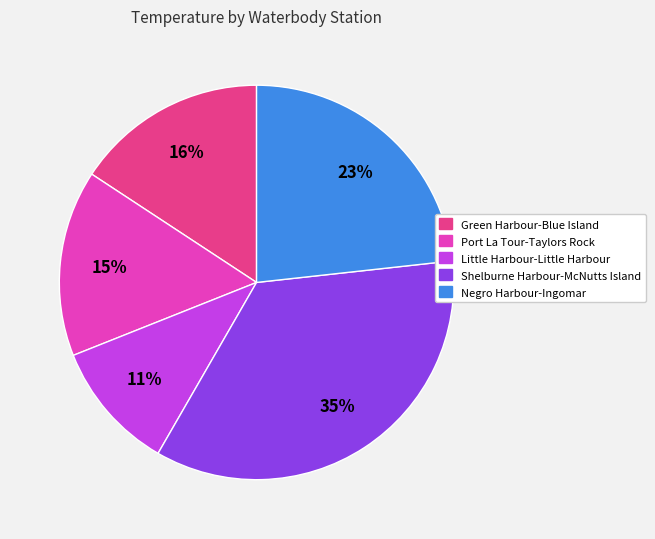

How many segments does this pie chart have?

5